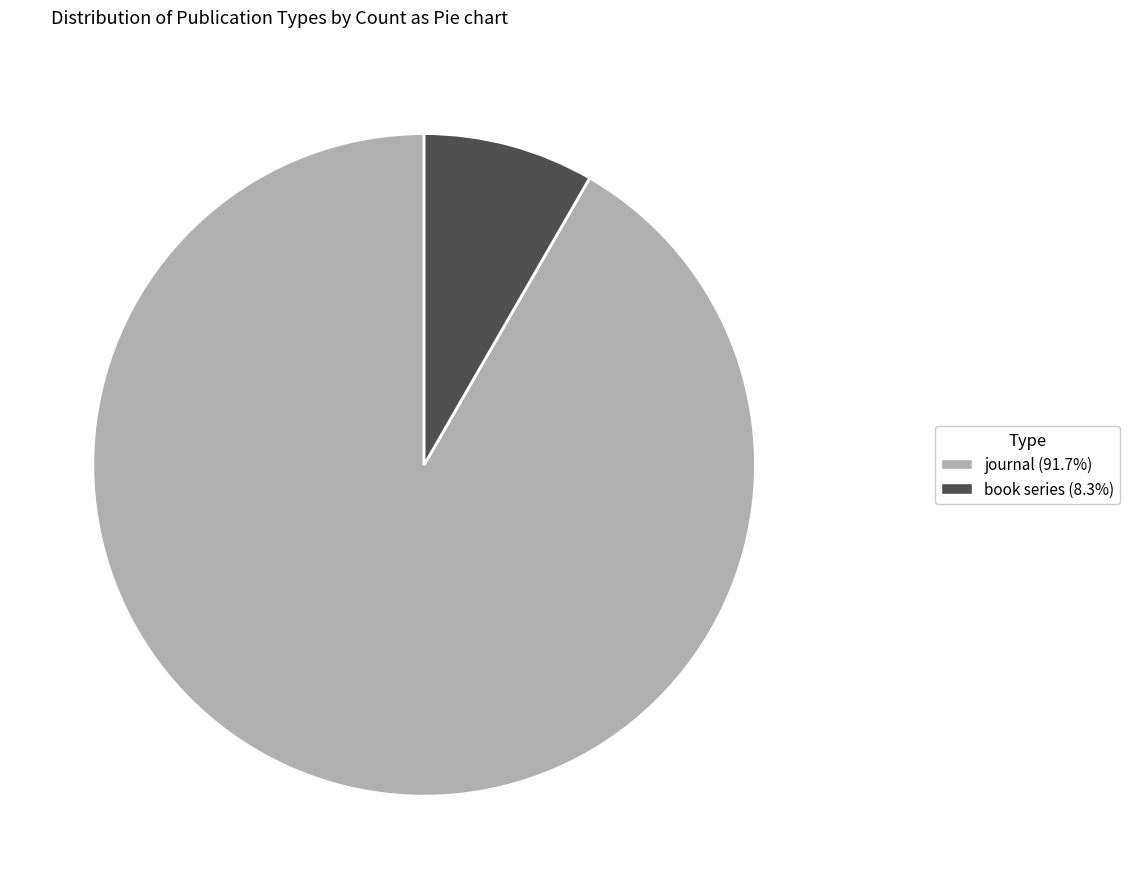

Is there any slice that represents more than half of the pie?

Yes